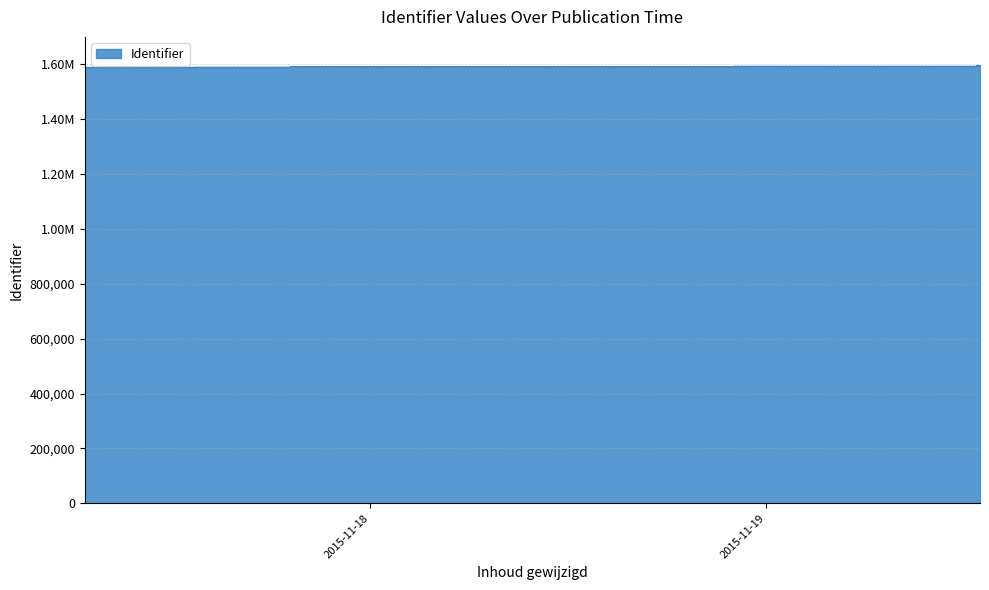

Reading right to left, list all the values displayed in this chart.

1595327	1595322	1595310	1595270	1595238	1592920	1592913	1592901	1591820	1591808	1591804	1591797	1591795	1591721	1591719	1591717	1591713	1591705	1589495	1589493	1589489	1588924	1588923